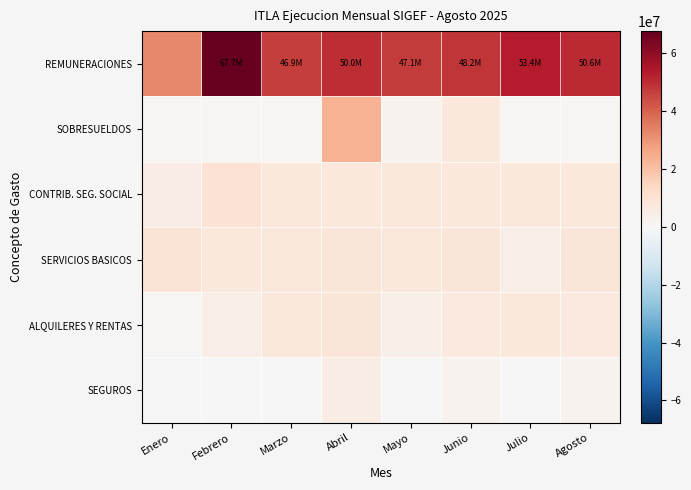

What is the difference between the highest and lowest values at Abril?

45211028.2